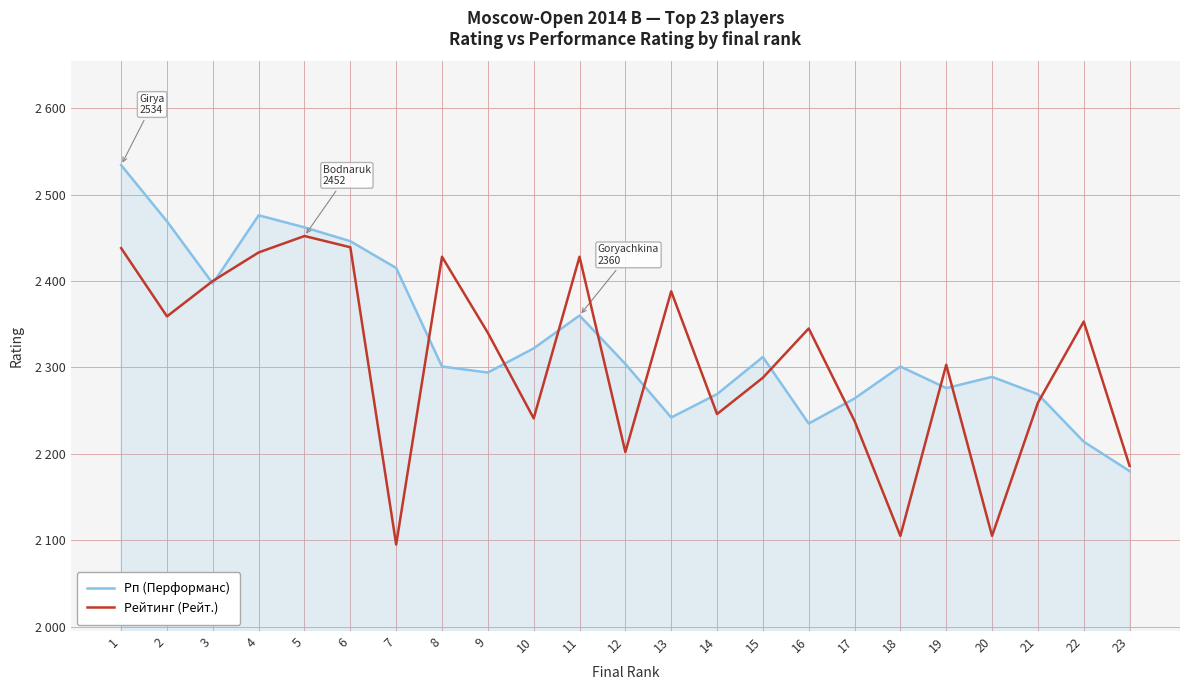

Is the value of Рп (Перформанс) at 14 greater than the value of Рейтинг (Рейт.) at 14?

Yes